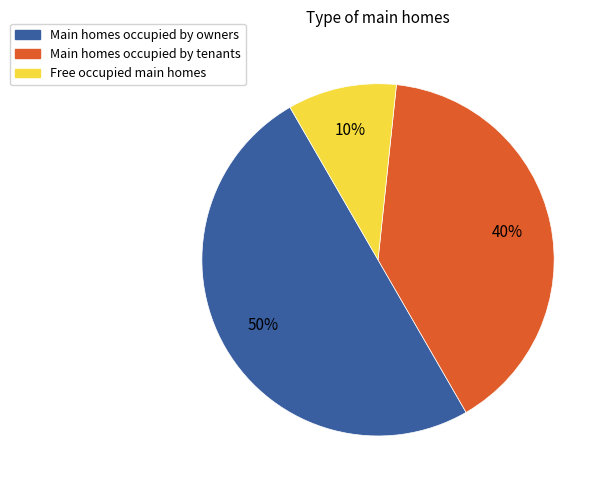

Is it true that Free occupied main homes is 10% of the pie?

True